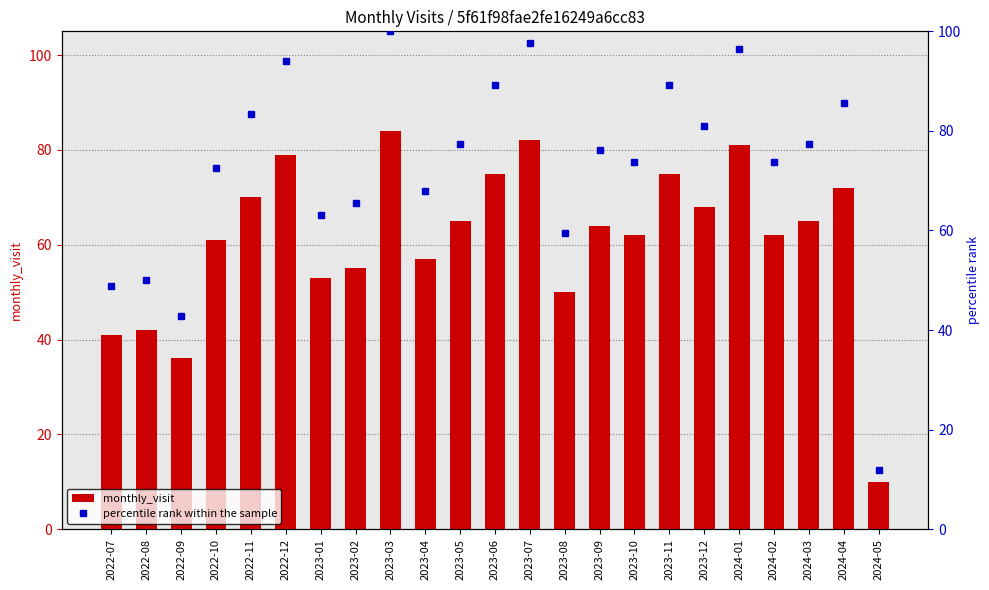

What is the greatest value displayed?

100.0